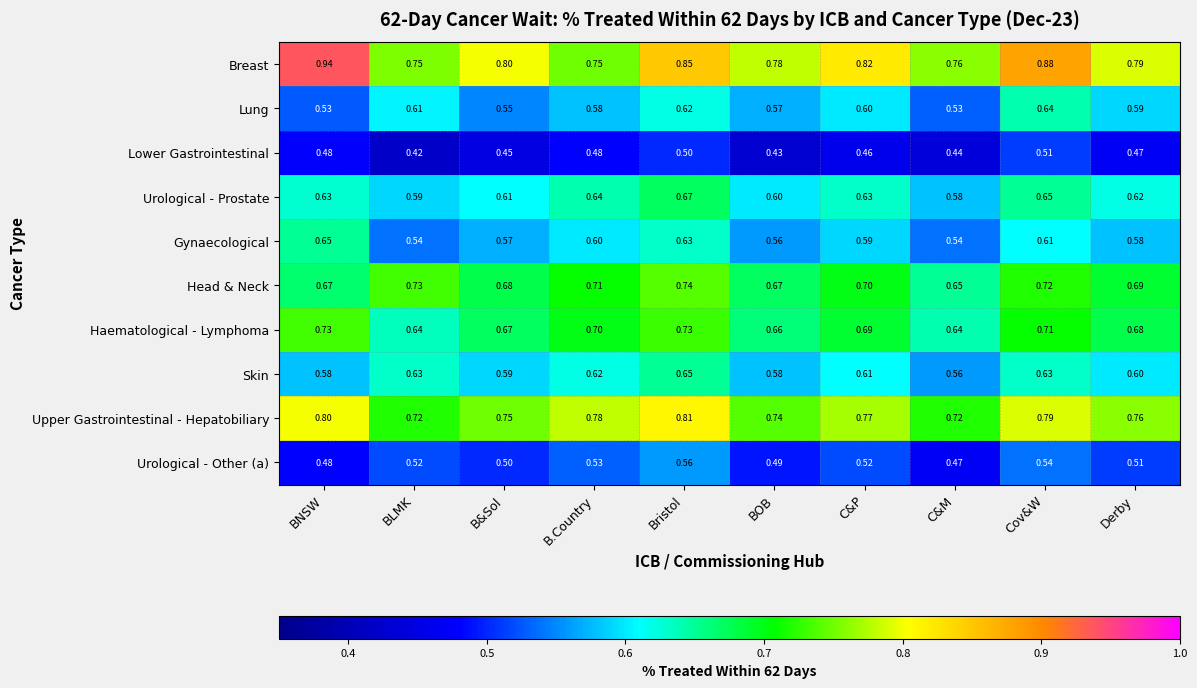

At which label does Urological - Prostate reach its peak?

Bristol